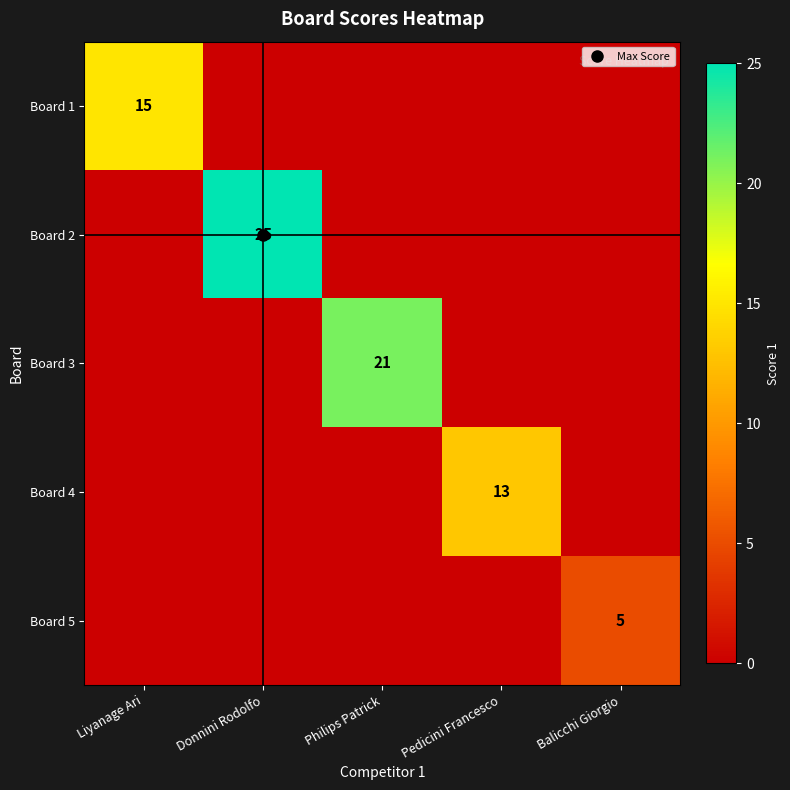

What is the highest value of the Board 5 series?

5